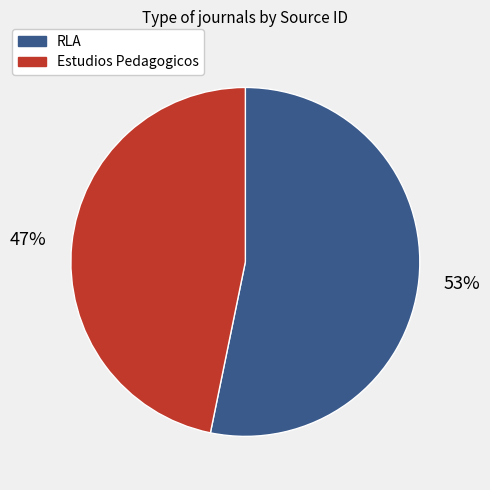

Count the number of slices in the pie.

2